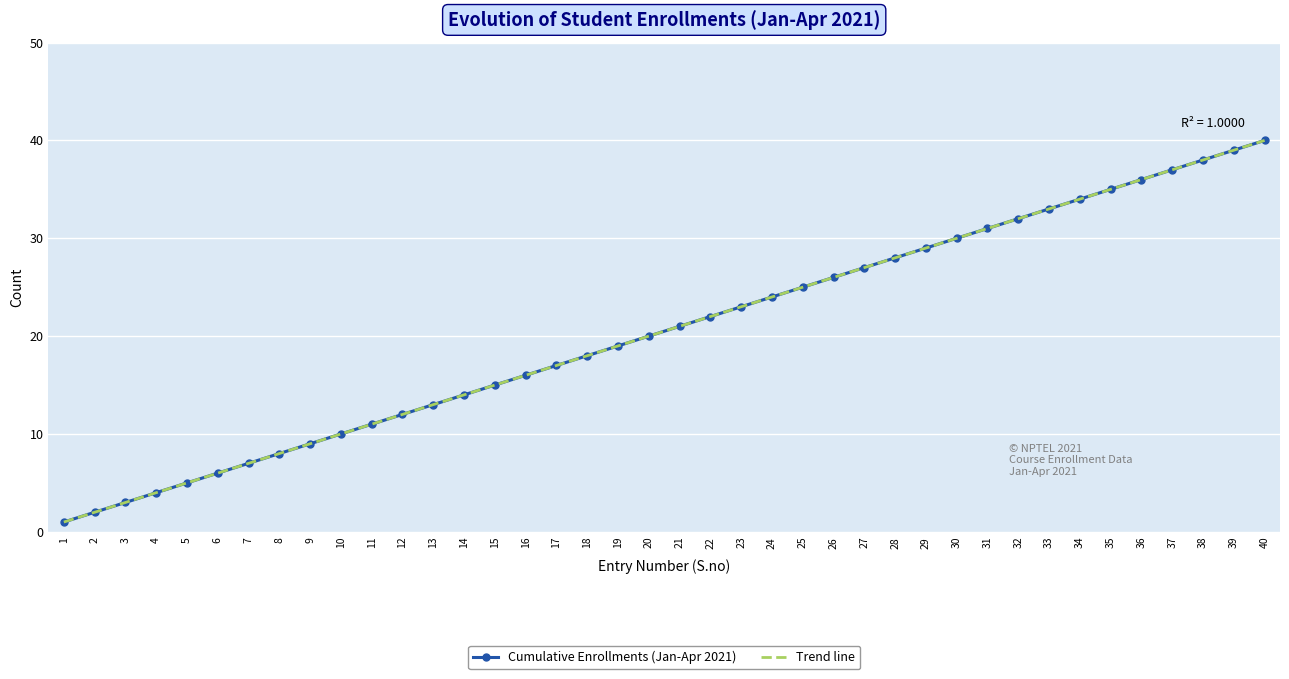

Where is Trend line nearest to the value 20?

20